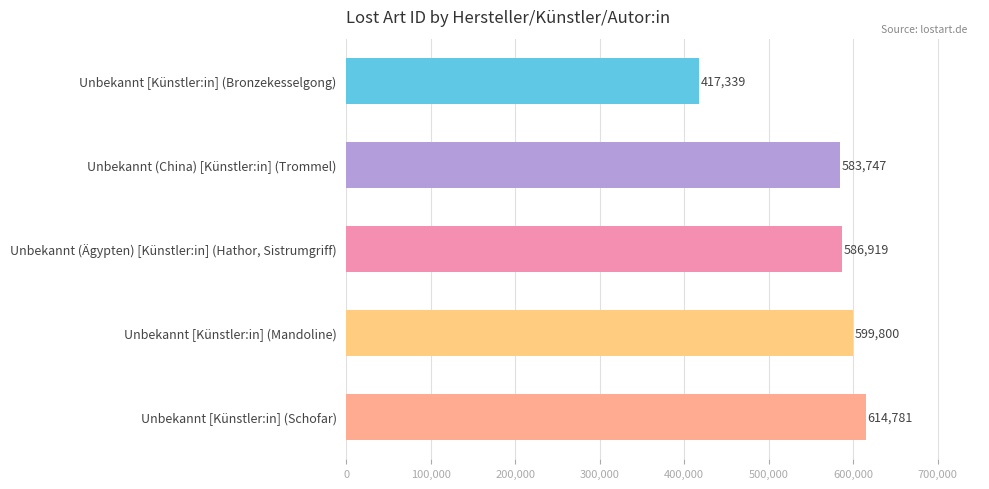

Does the chart contain stacked bars?

No